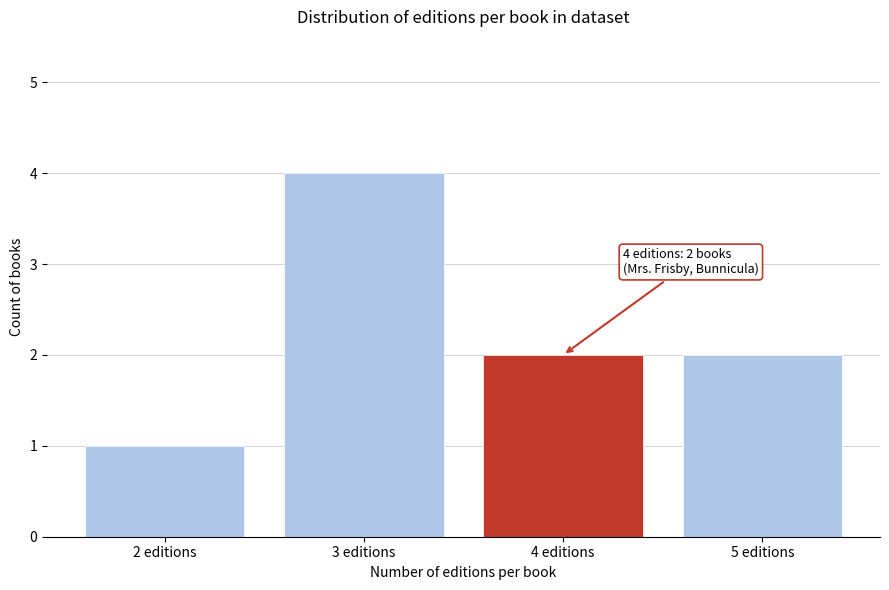

Reading left to right, extract all data points from this chart.

1	4	2	2